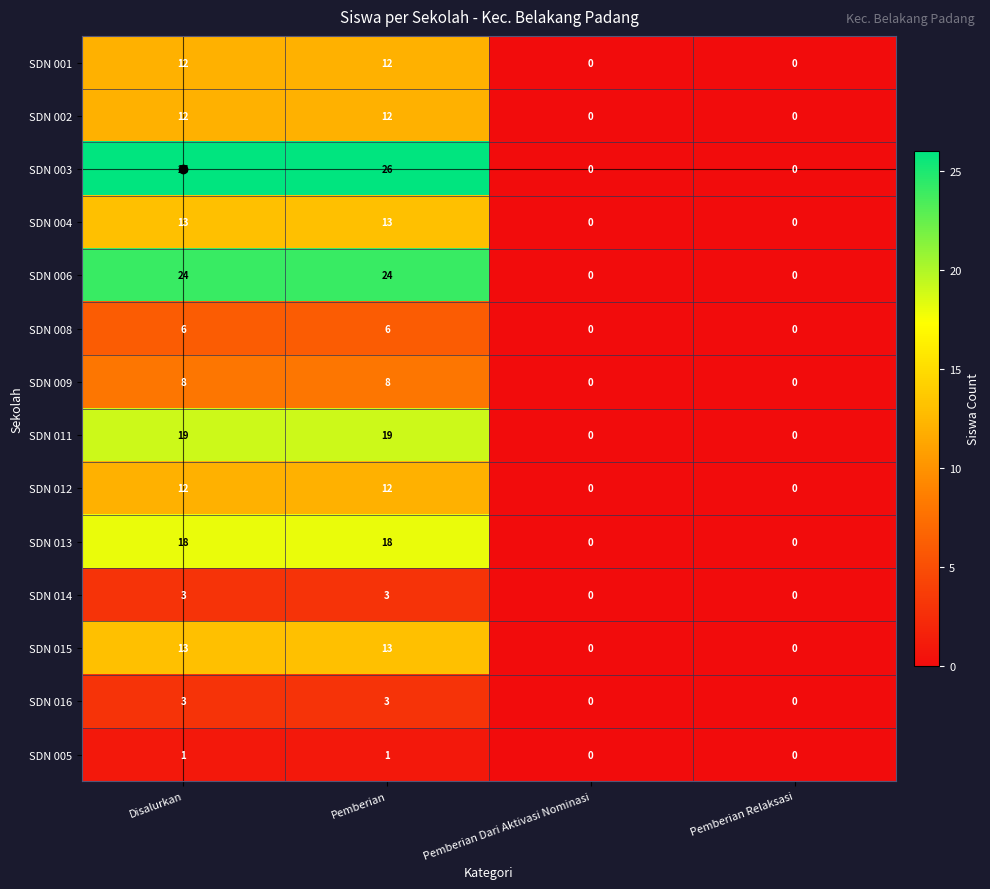

True or false: SDN 014 has a value of 2 at Pemberian Dari Aktivasi Nominasi.

False